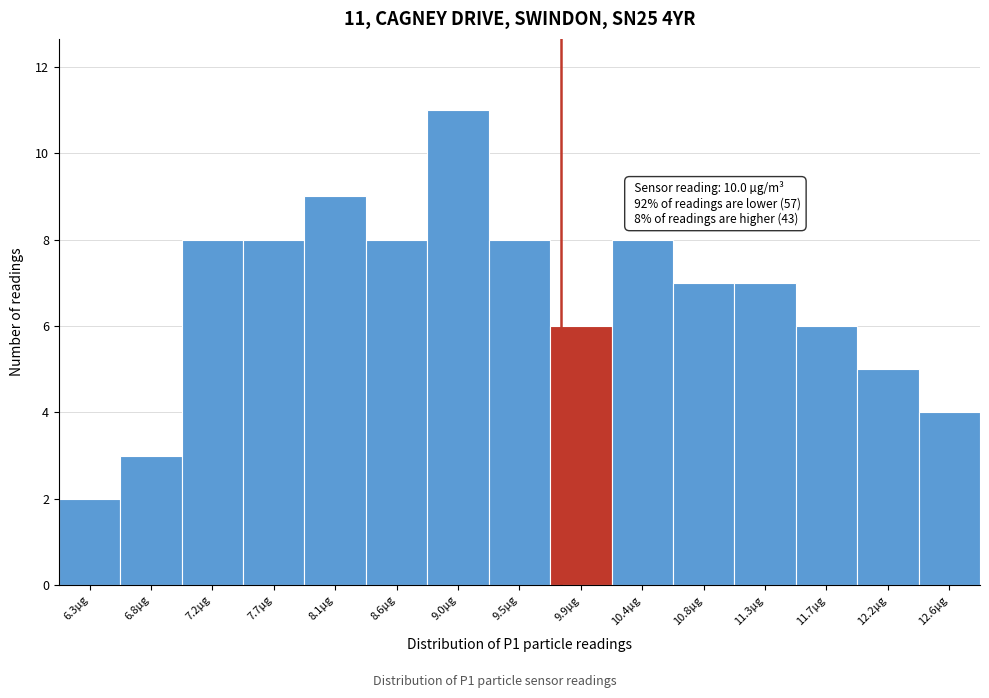

Reading left to right, transcribe all the data shown in this chart.

6.3µg=2	6.8µg=3	7.2µg=8	7.7µg=8	8.1µg=9	8.6µg=8	9.0µg=11	9.5µg=8	9.9µg=6	10.4µg=8	10.8µg=7	11.3µg=7	11.7µg=6	12.2µg=5	12.6µg=4